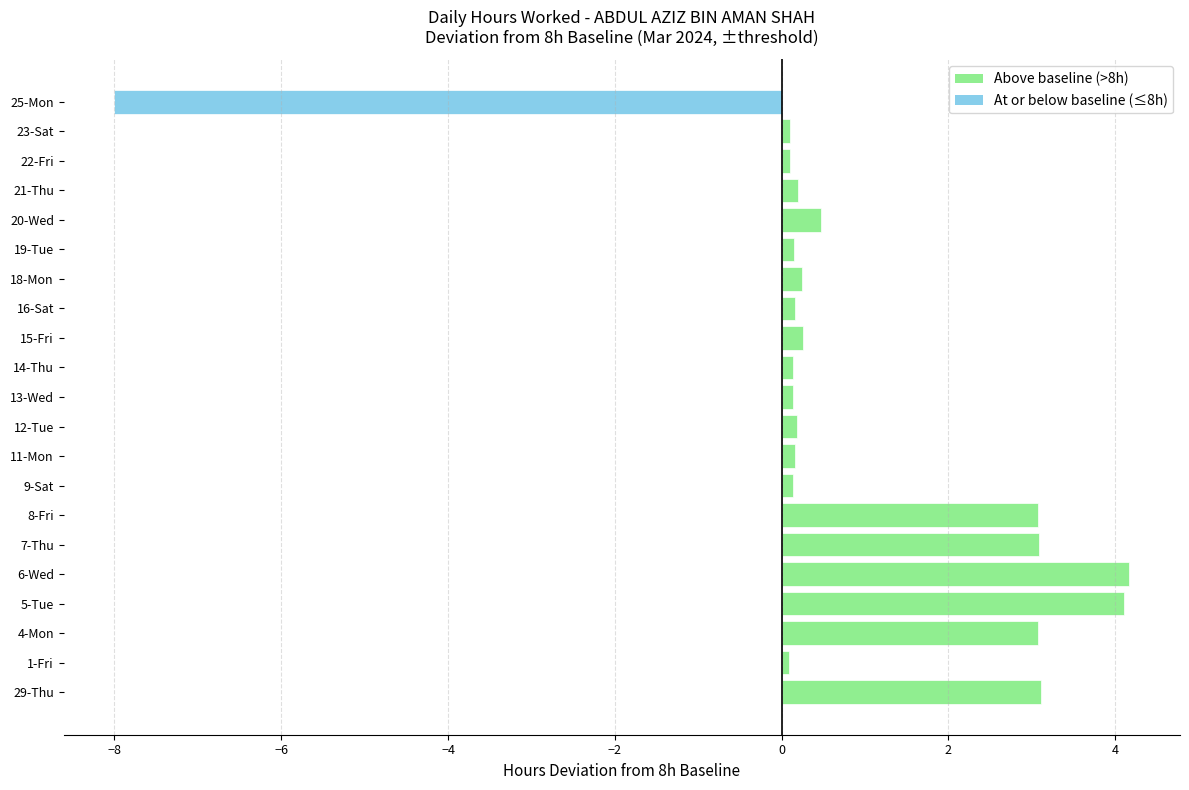

What is the sum of all values?

15.2